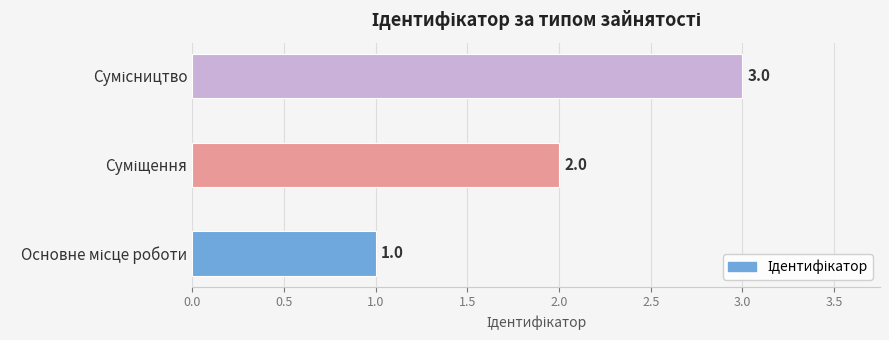

What is the greatest value displayed?

3